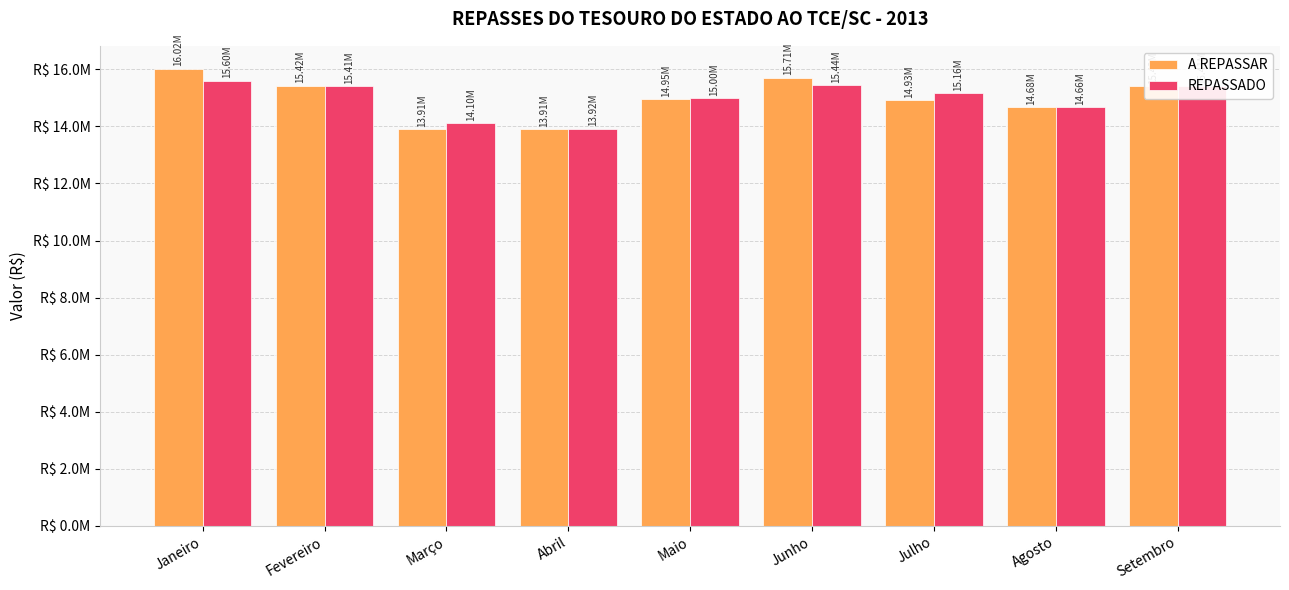

At which label is REPASSADO closest to 14763123?

Agosto